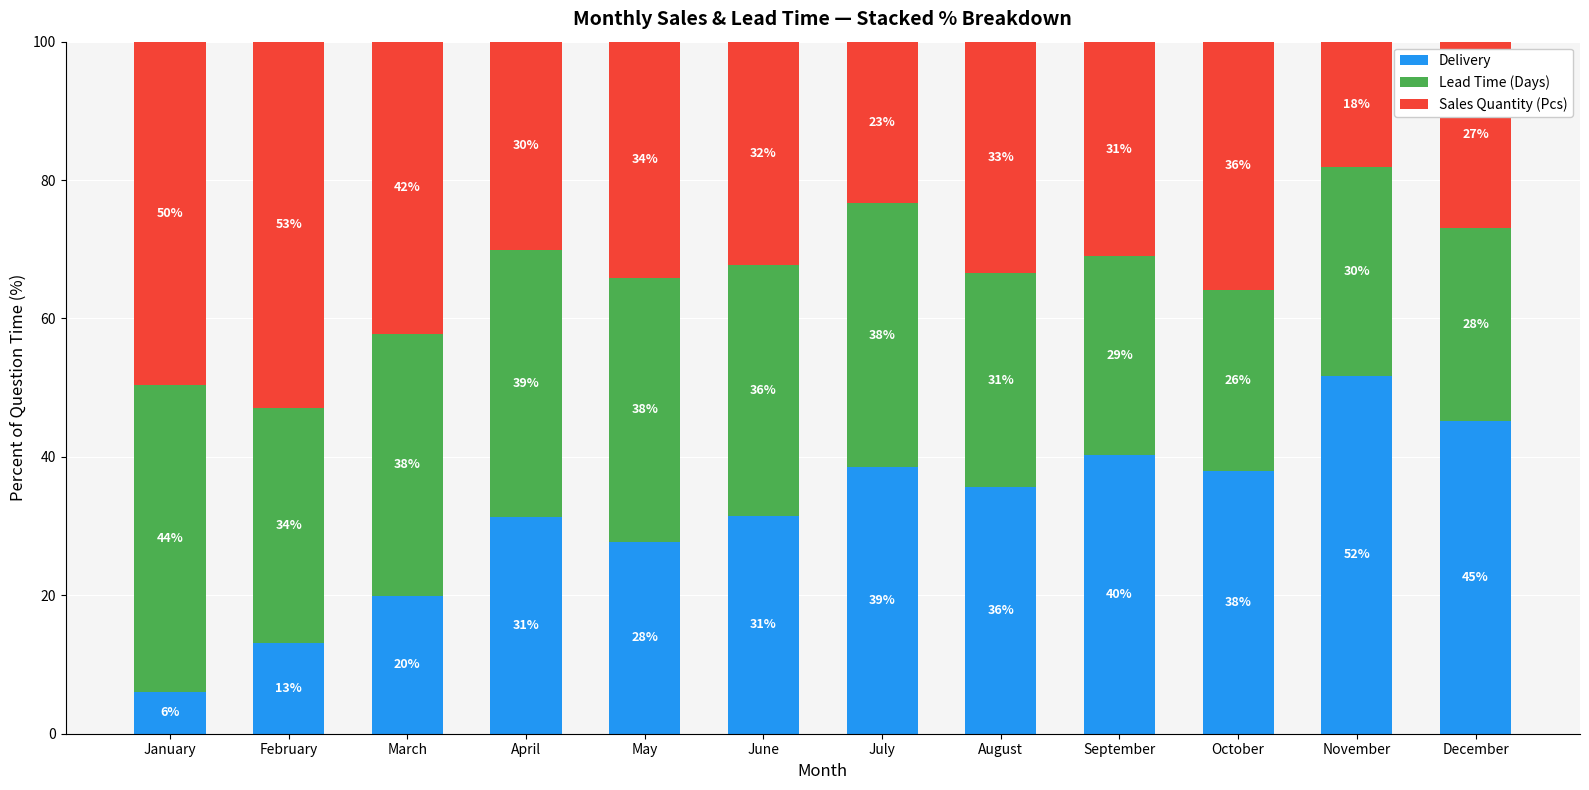

At March, list the series in order from largest to smallest.

Sales Quantity (Pcs), Lead Time (Days), Delivery